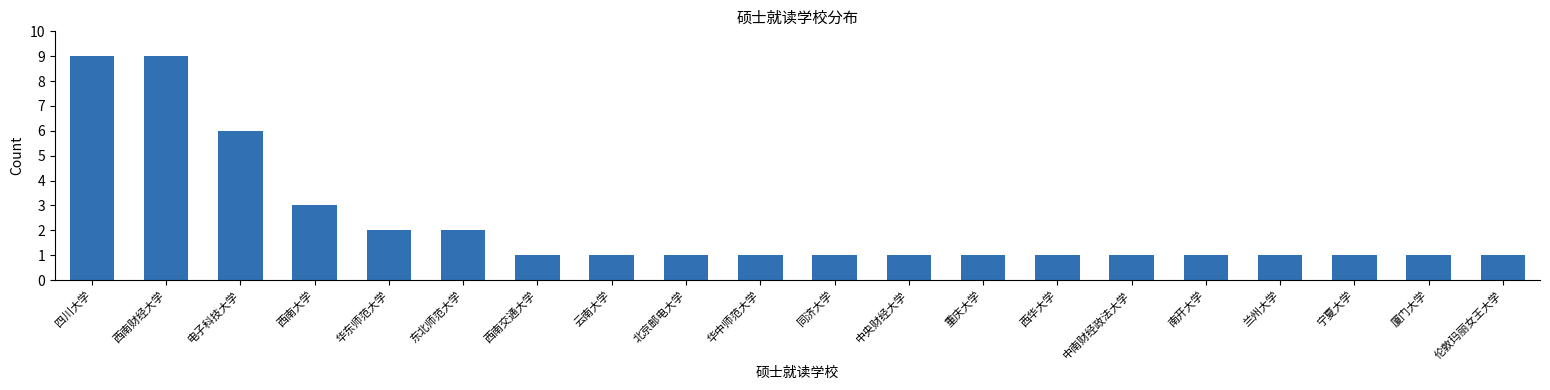

Between 南开大学 and 东北师范大学, which is larger?

东北师范大学